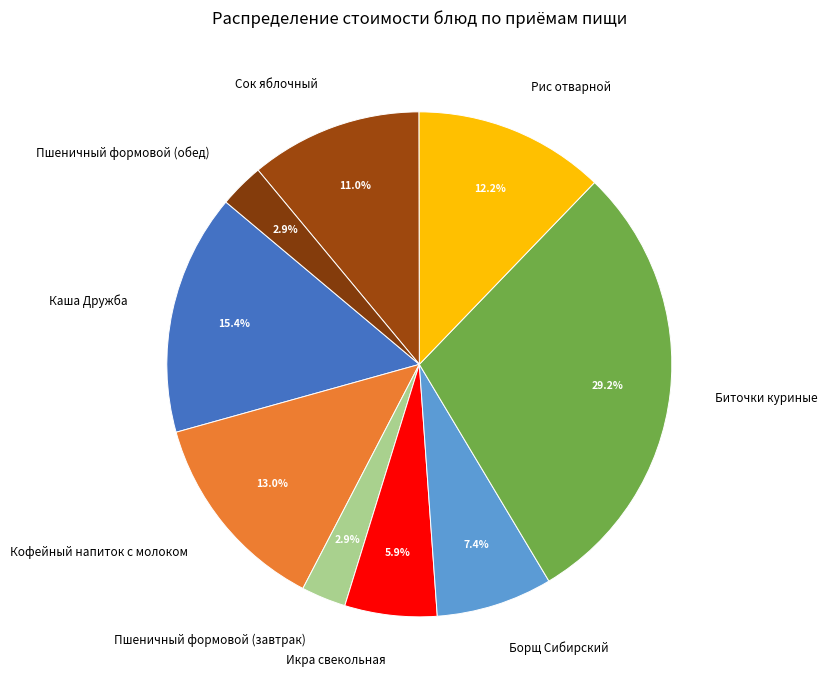

Does any single category account for the majority?

No